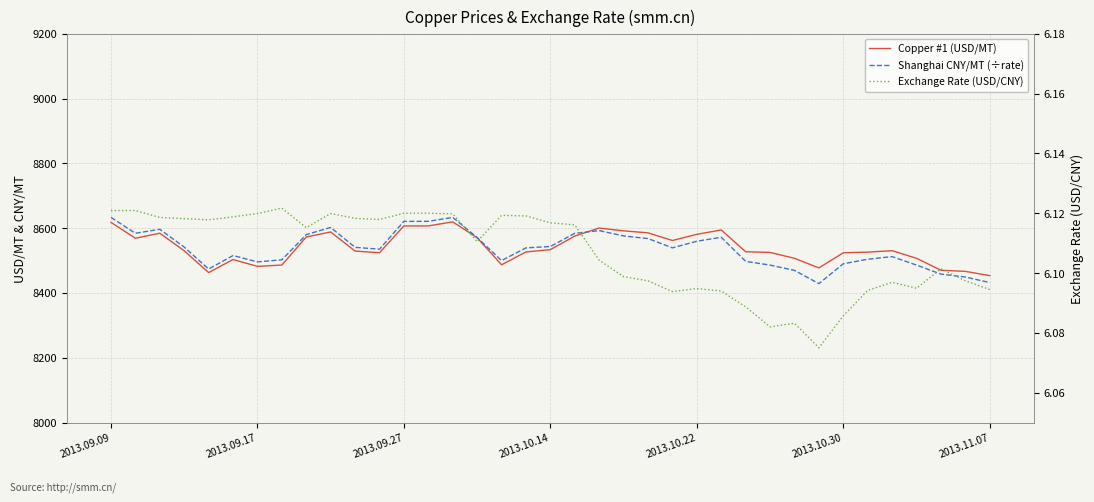

The Copper #1 (USD/MT) series shows 8470.2 at 34. True or false?

True